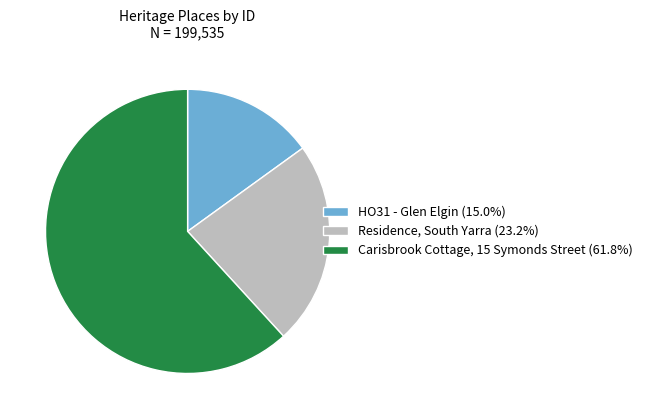

Do Residence, South Yarra (23.2%) and HO31 - Glen Elgin (15.0%) together represent more than half of the pie?

No